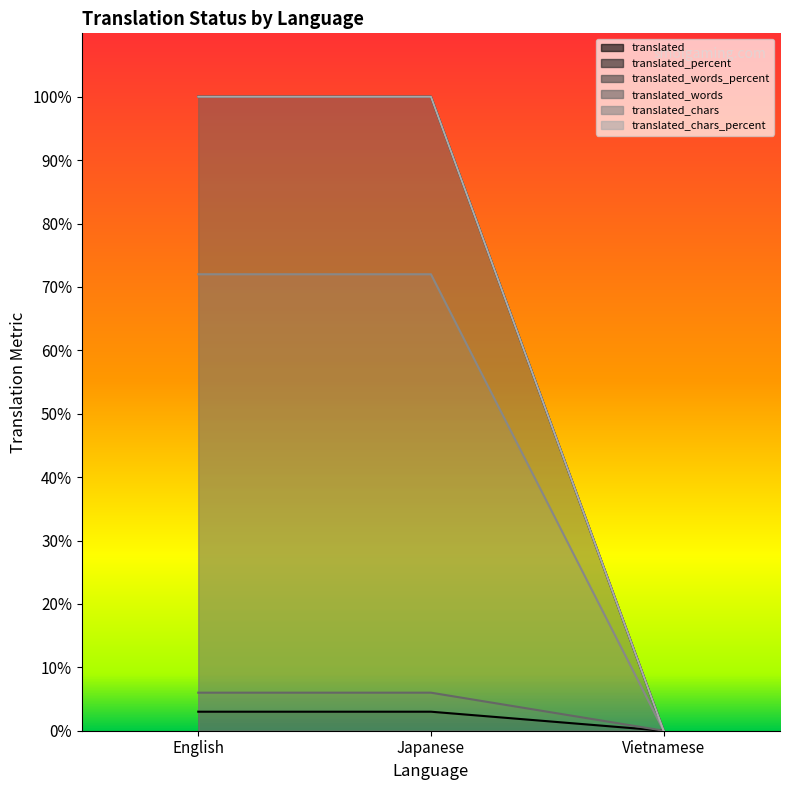

What is the greatest value displayed?

100